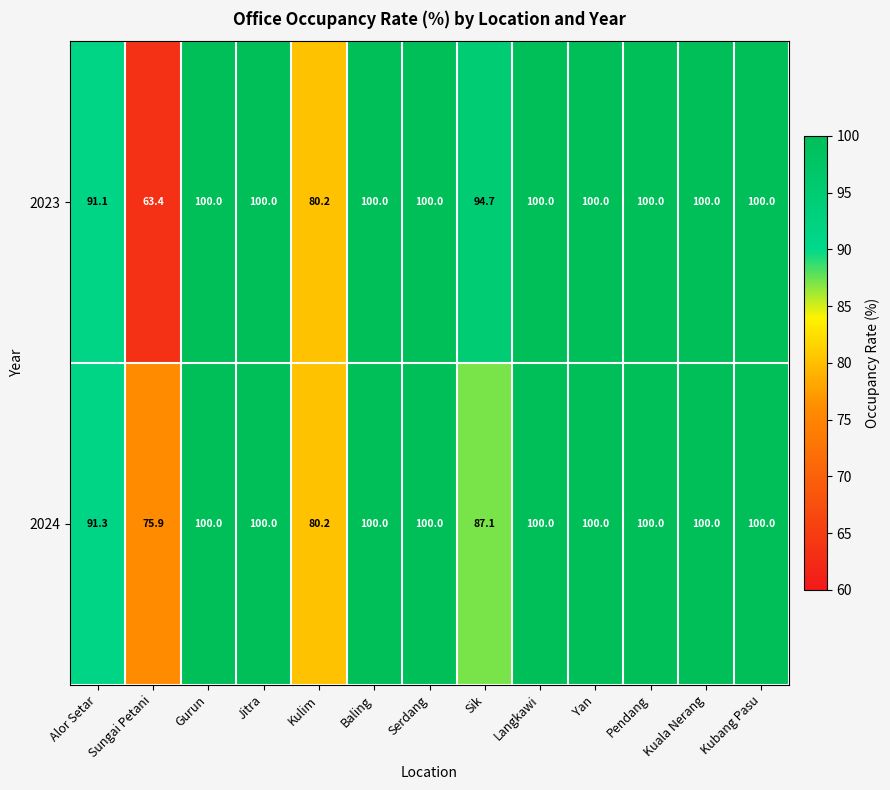

Count the number of categories in the chart.

13